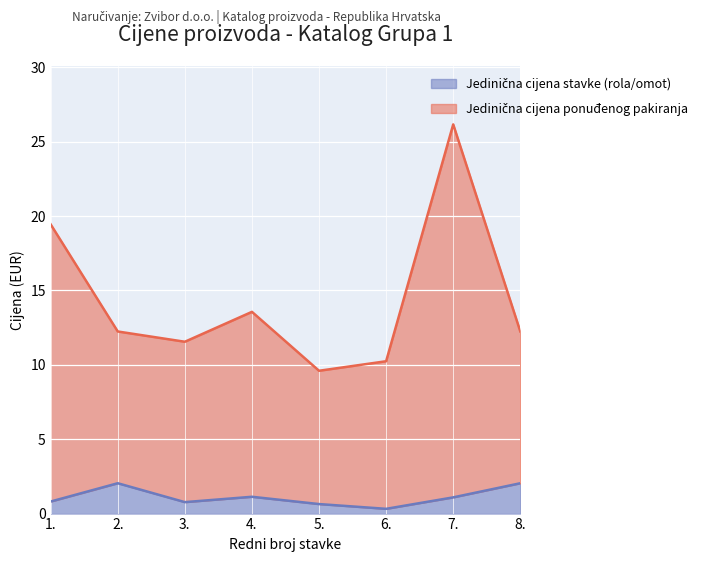

At which category is the sum across all series the highest?

7.